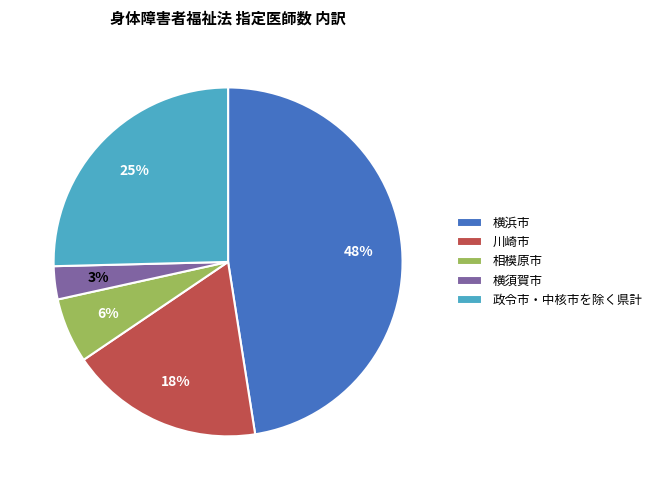

Which category has the smallest portion of the pie?

横須賀市